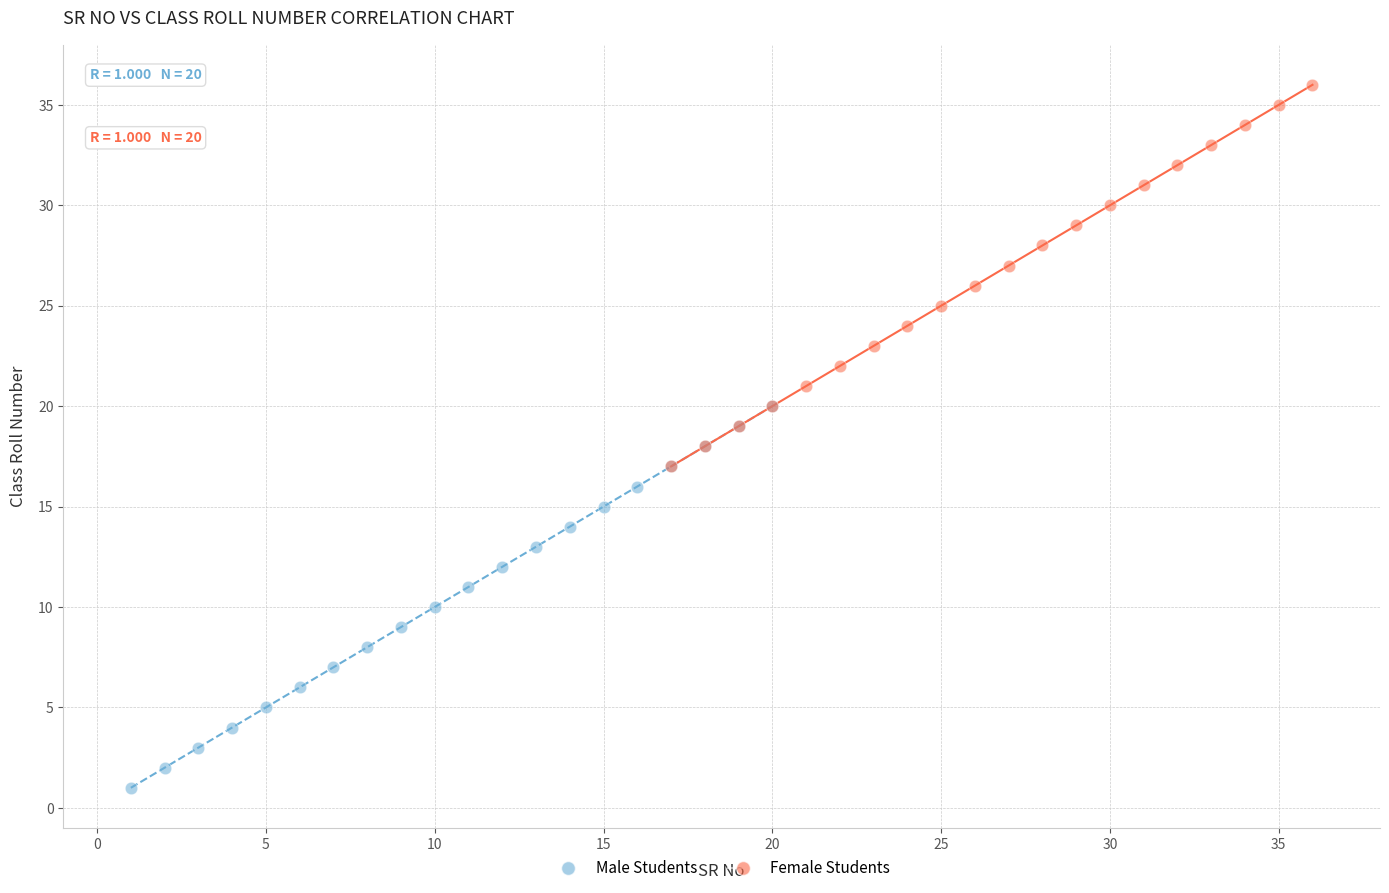

Which series reaches the maximum Y coordinate?

Female Students